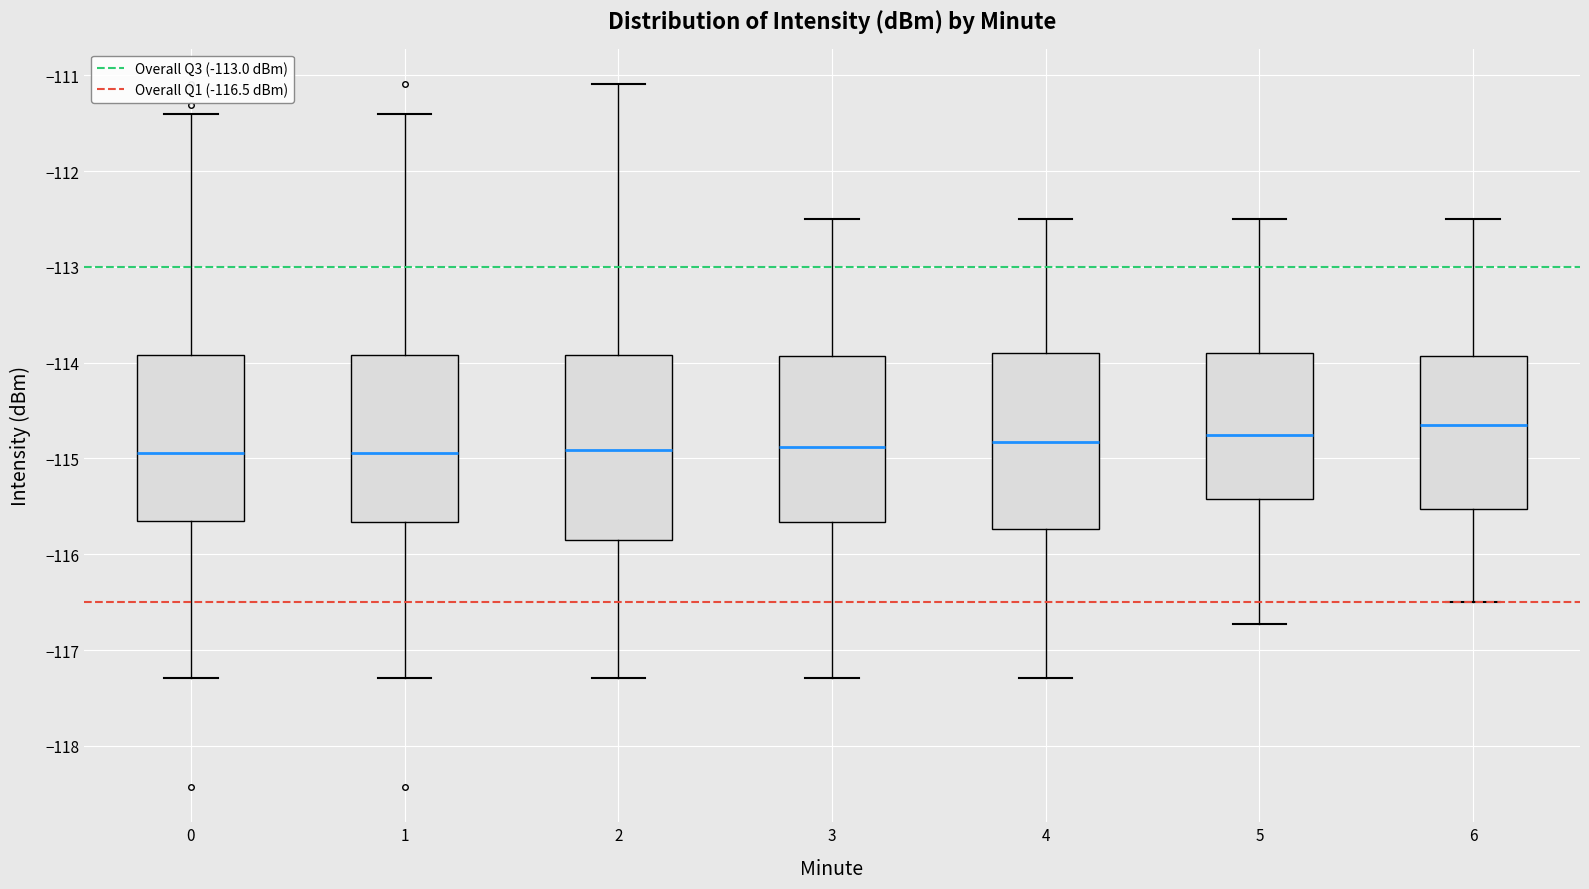

Reading left to right, read every box against the y-axis: the position of its median line, the range the box covers, and the ends of its whiskers. The values are not printed on the chart, so give them approximately, as read against the axis.

0: median -114.9, box -115.7 to -113.9, whiskers -117.3 to -111.4
1: median -114.9, box -115.7 to -113.9, whiskers -117.3 to -111.4
2: median -114.9, box -115.8 to -113.9, whiskers -117.3 to -111.1
3: median -114.9, box -115.7 to -113.9, whiskers -117.3 to -112.5
4: median -114.8, box -115.7 to -113.9, whiskers -117.3 to -112.5
5: median -114.7, box -115.4 to -113.9, whiskers -116.7 to -112.5
6: median -114.6, box -115.5 to -113.9, whiskers -116.5 to -112.5